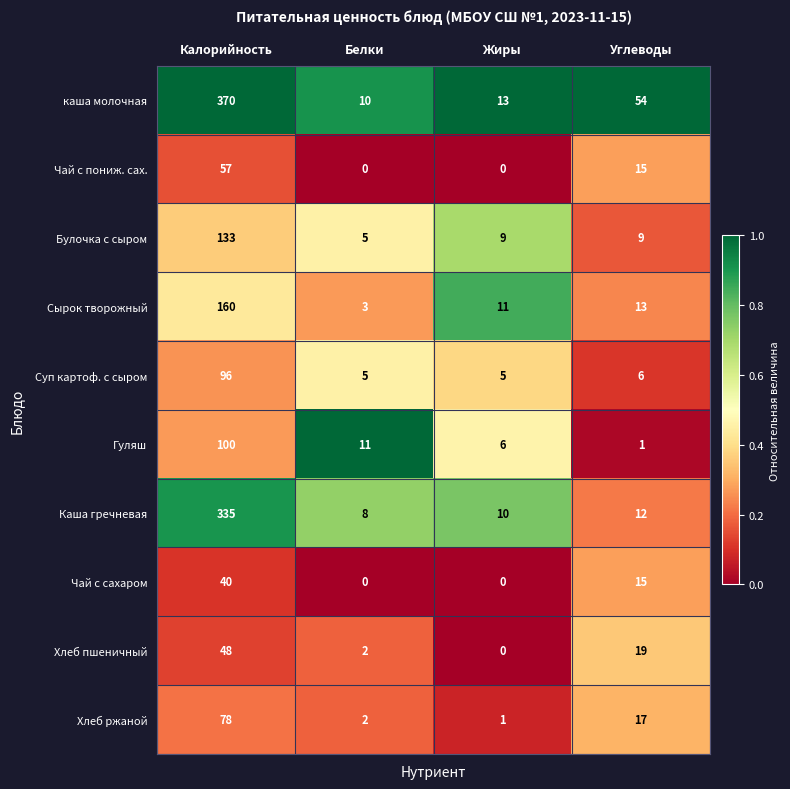

What is the total value across all series at Калорийность?

1417